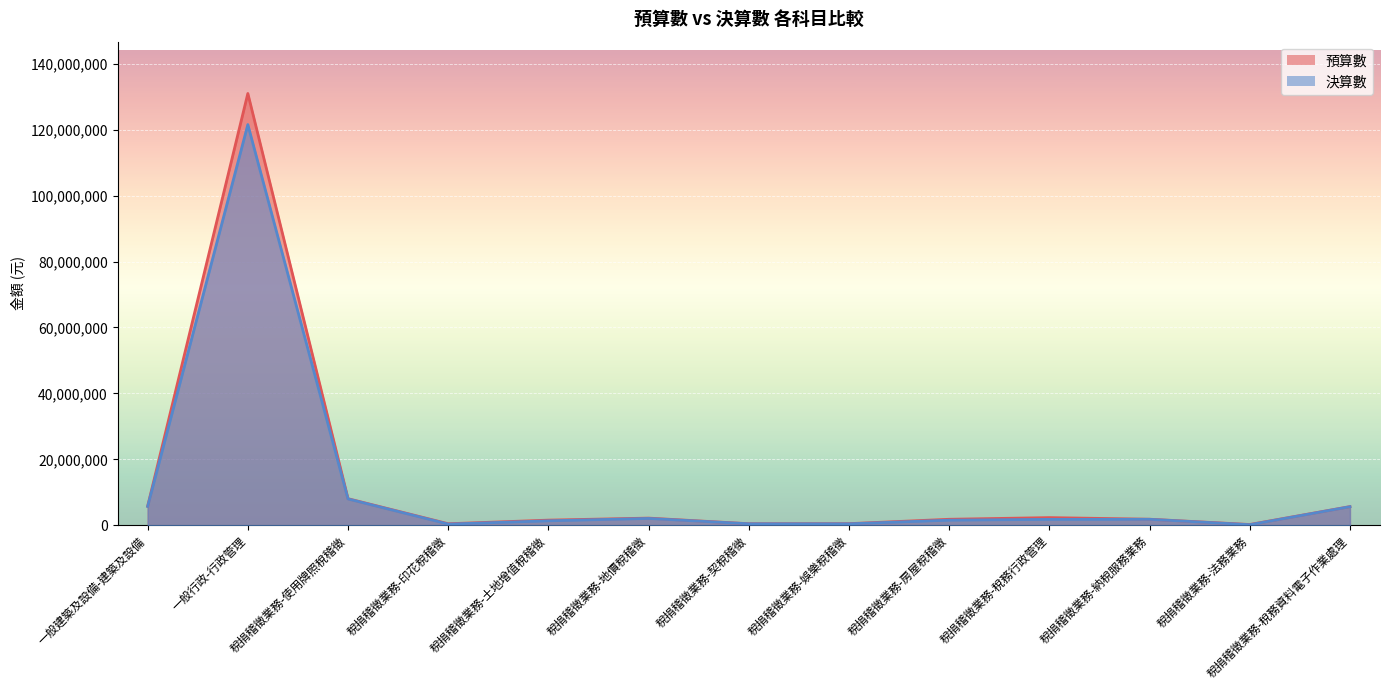

Which category has the lowest value in the 預算數 series?

稅捐稽徵業務-法務業務